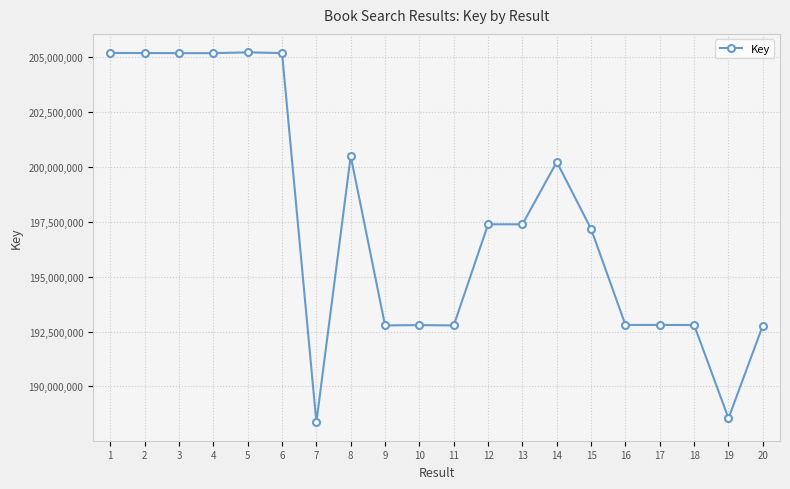

What is the value of the 19th point from the left?

188547670